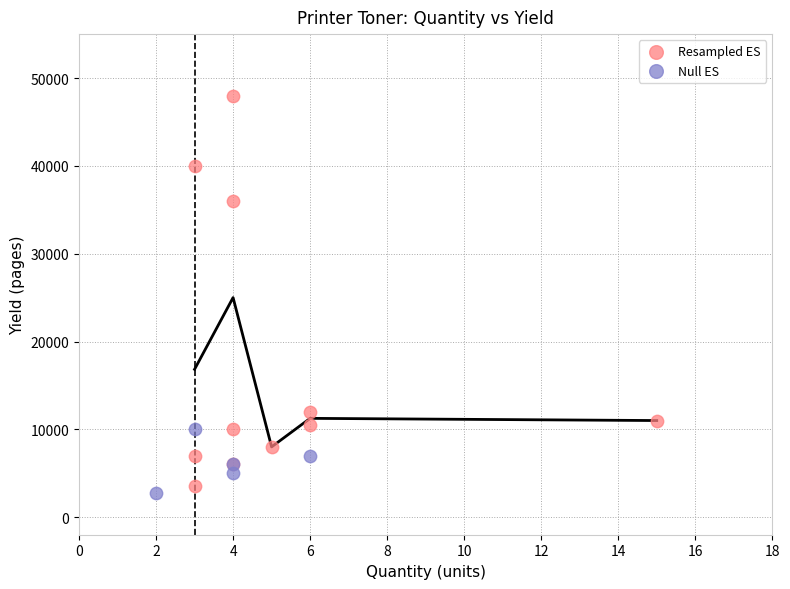

Which series contains the highest Y value?

Resampled ES